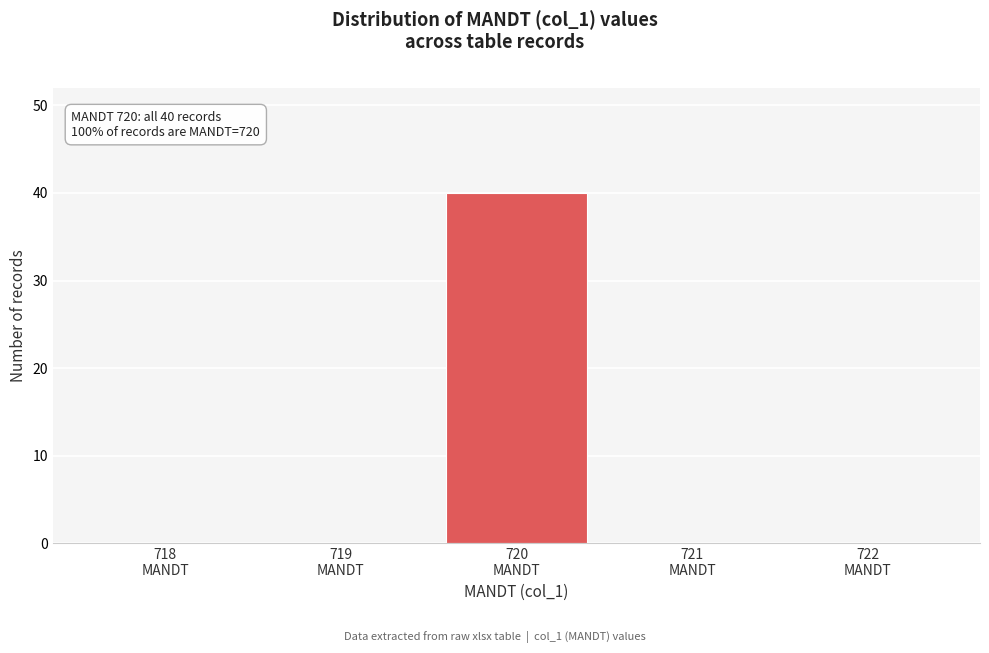

What is the greatest value displayed?

40